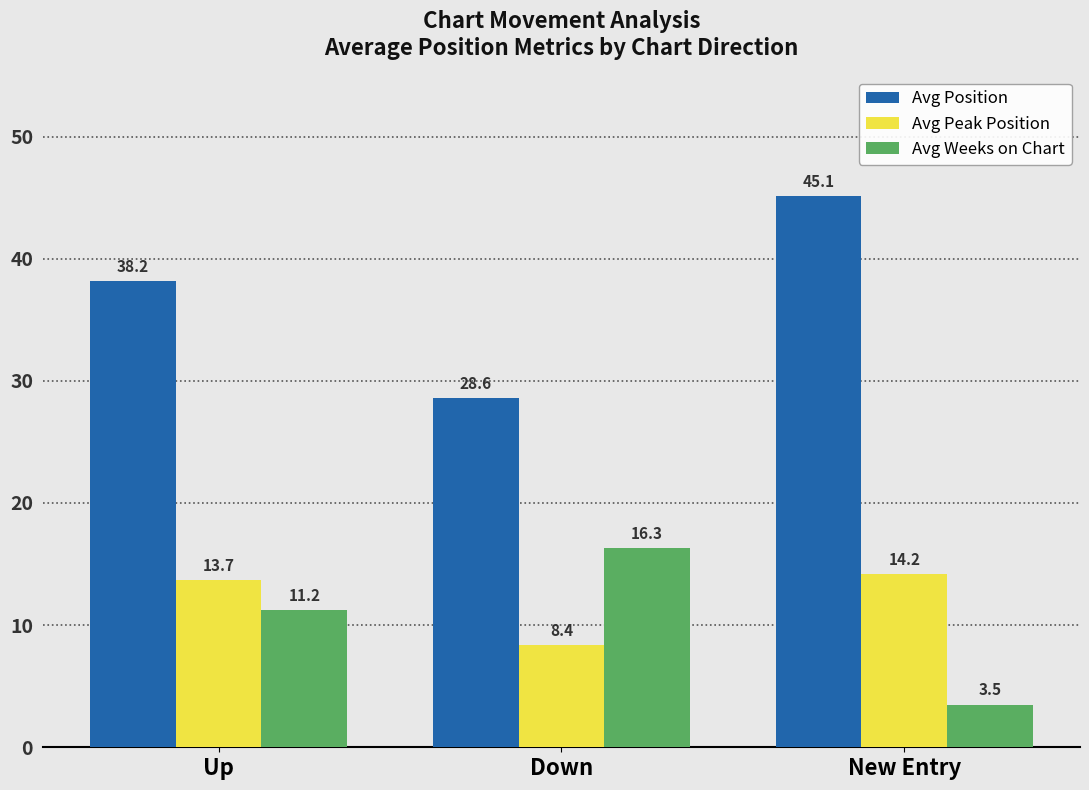

Reading left to right, what are all the values shown in this chart?

Avg Position: Up=38.2	Down=28.6	New Entry=45.1
Avg Peak Position: Up=13.7	Down=8.4	New Entry=14.2
Avg Weeks on Chart: Up=11.2	Down=16.3	New Entry=3.5